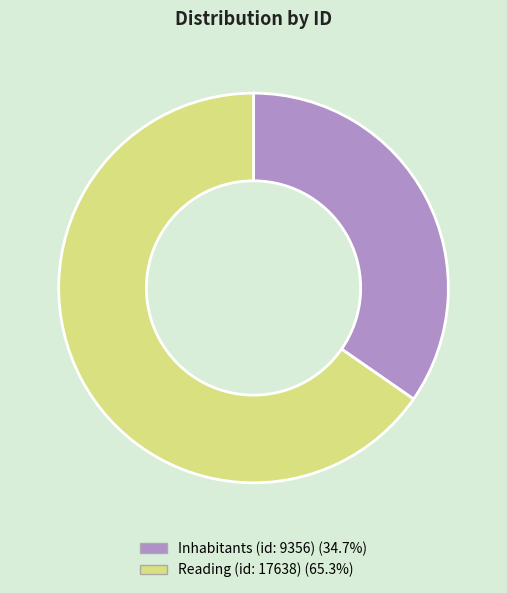

How many slices are in this pie chart?

2